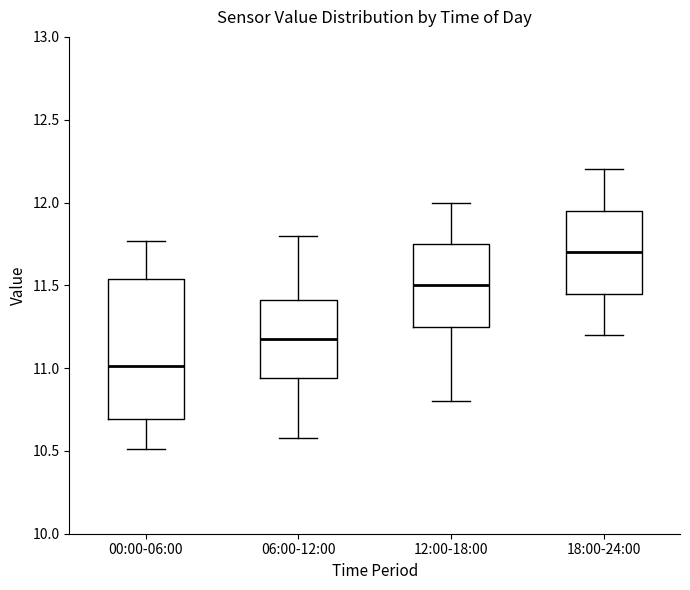

Comparing the boxes themselves (not the whiskers), which one is the tallest?

00:00-06:00